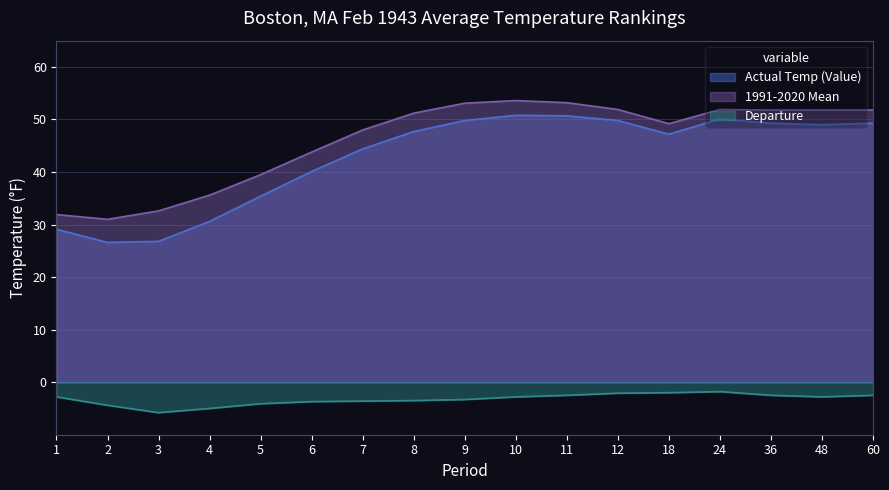

Which has a higher value, 9 or 10?

10